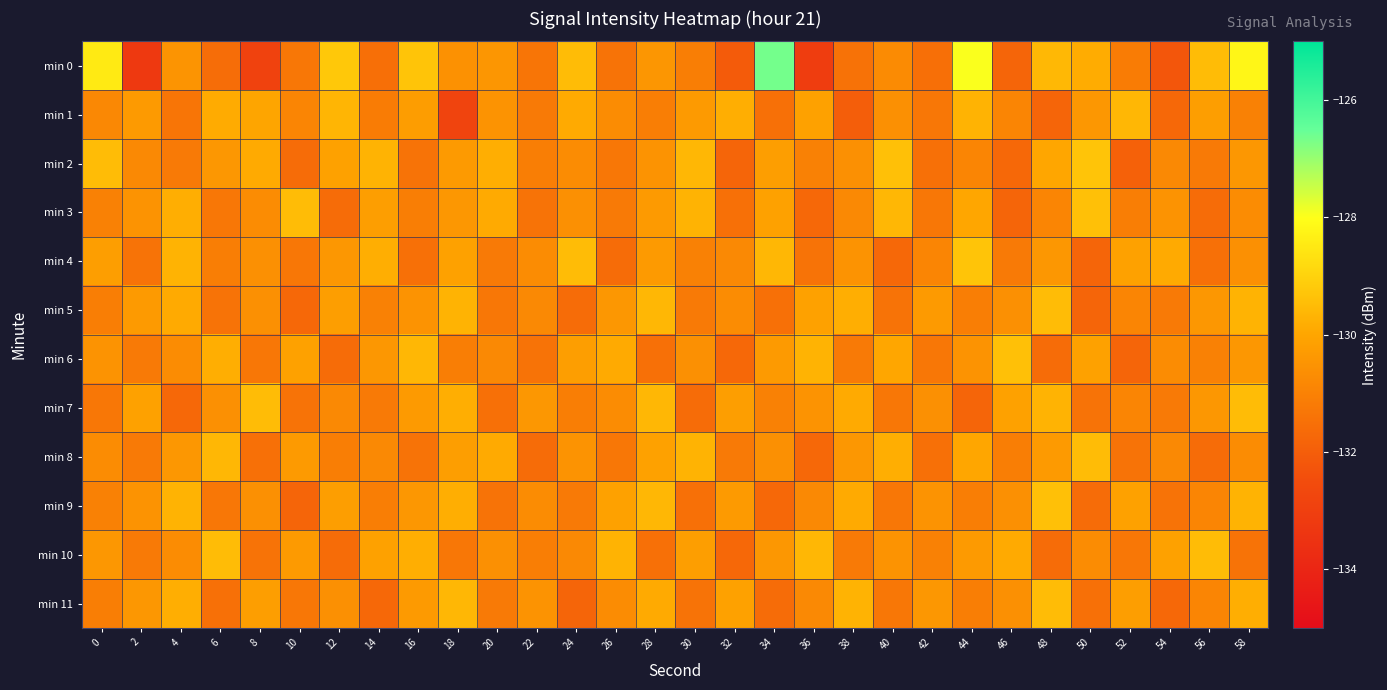

What is the total value across all series at 42?

-1572.1